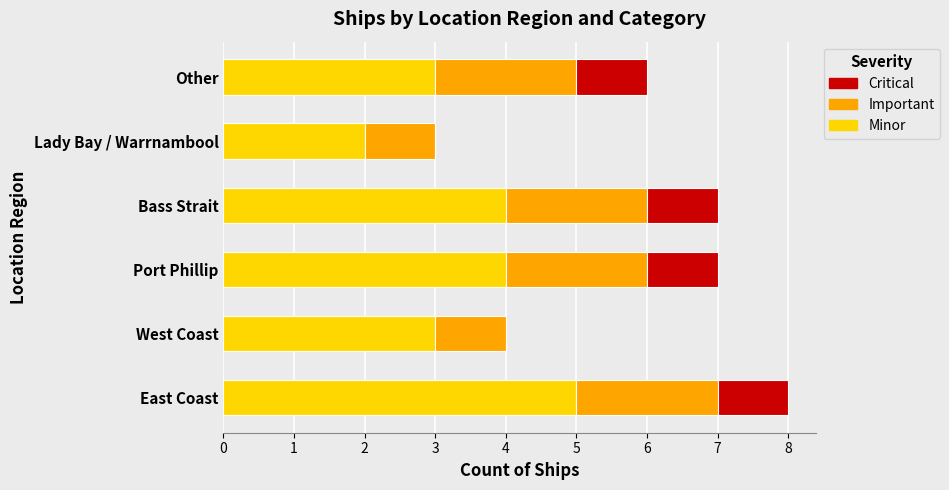

What is the sum of all Minor values?

21